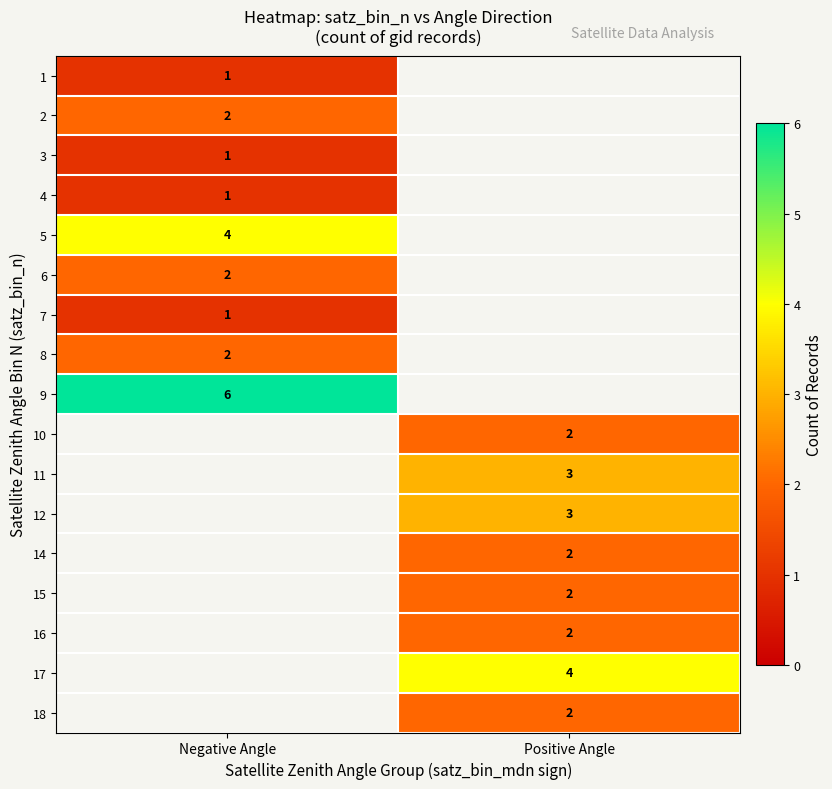

How many distinct data groups are displayed?

17